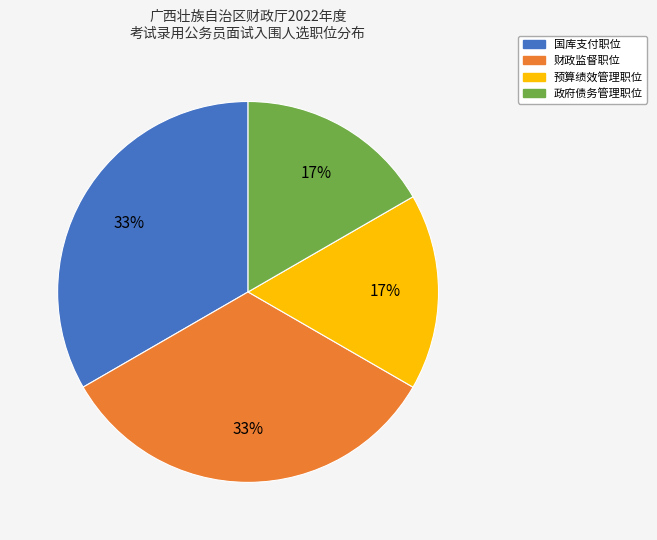

What is the ratio of the value at 国库支付职位 to the value at 财政监督职位?

1.0